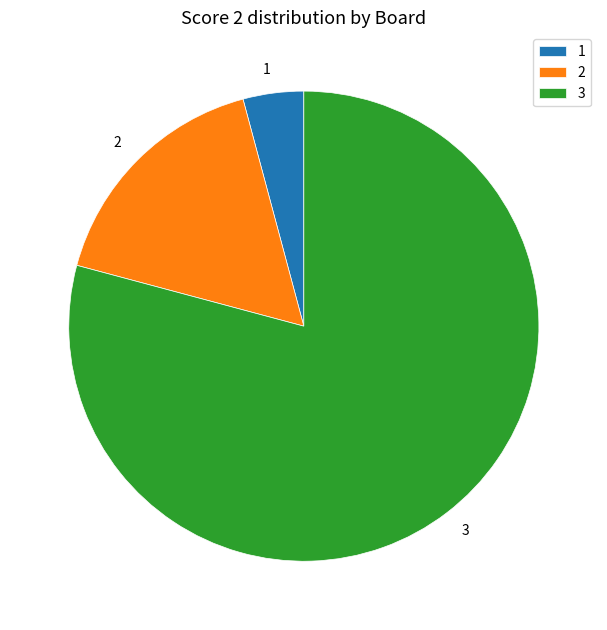

Between 1 and 3, which is larger?

3